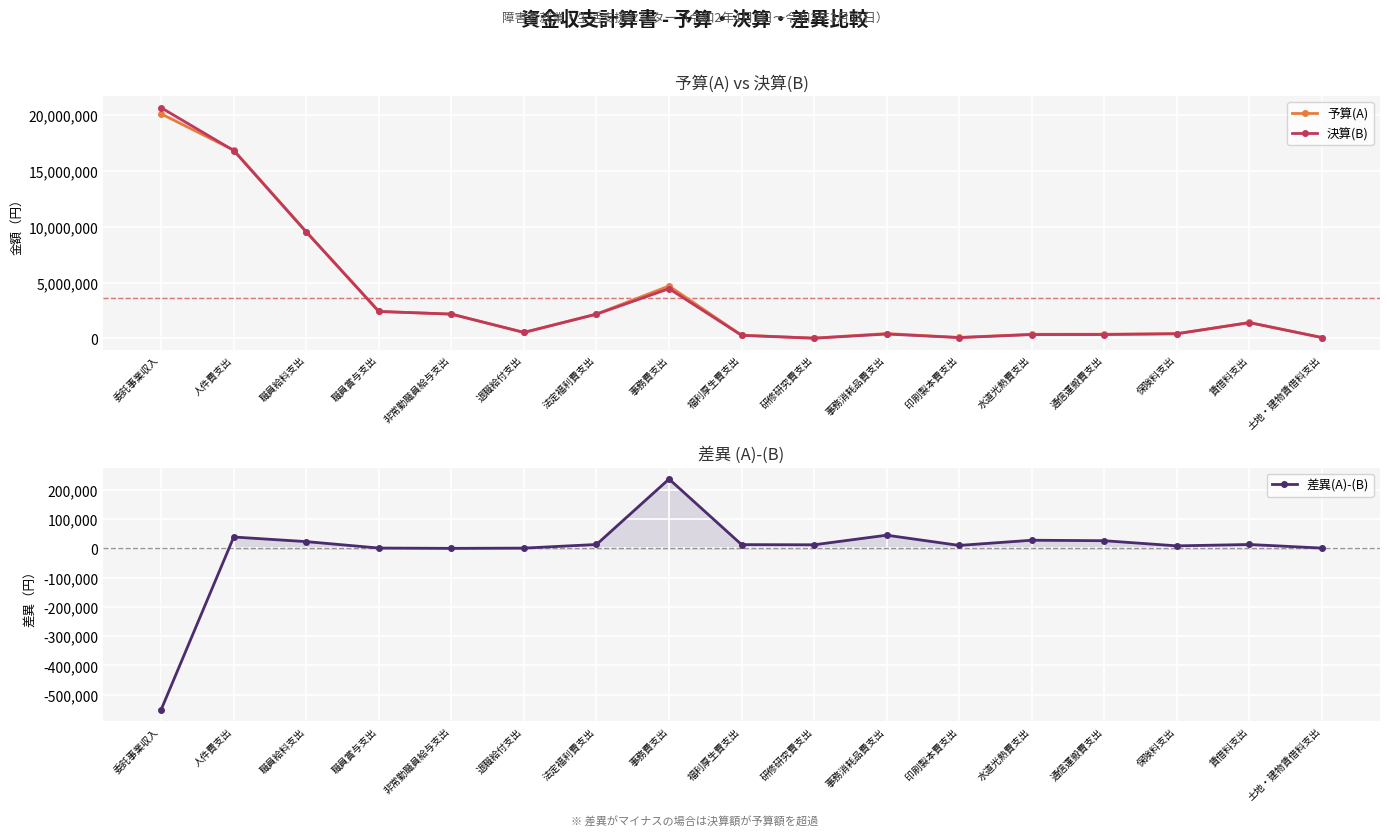

True or false: 決算(B) and 差異(A)-(B) intersect in this chart.

False